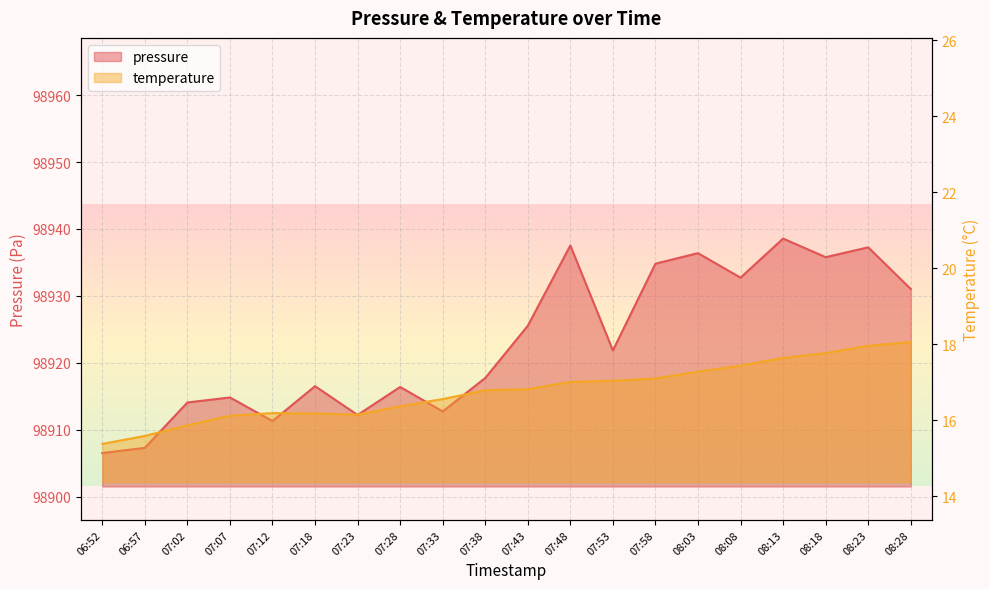

Does the chart display data point markers on the line(s)?

No